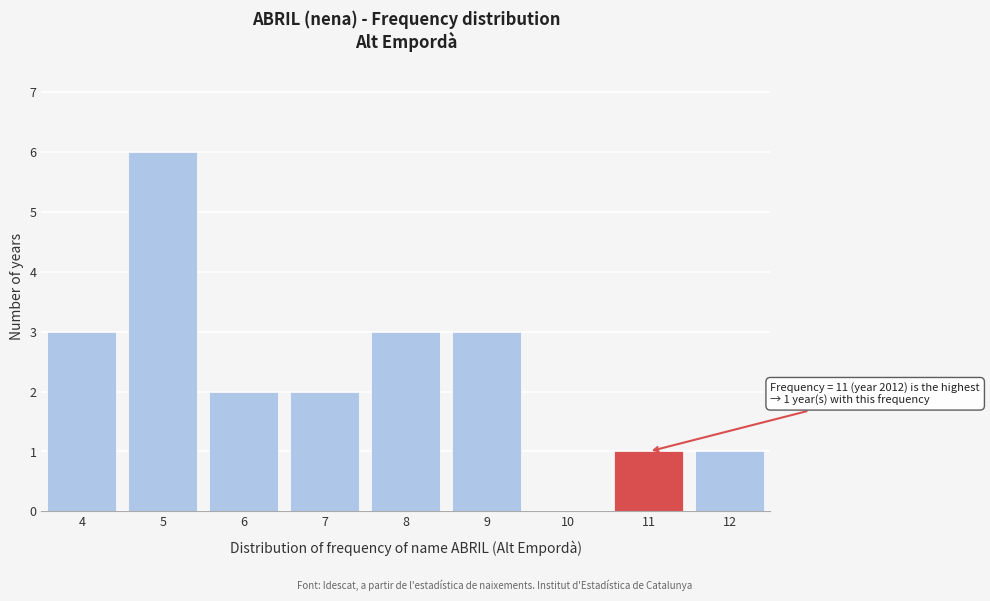

Over which range of the x-axis is the bar tallest?

4.5 to 5.5